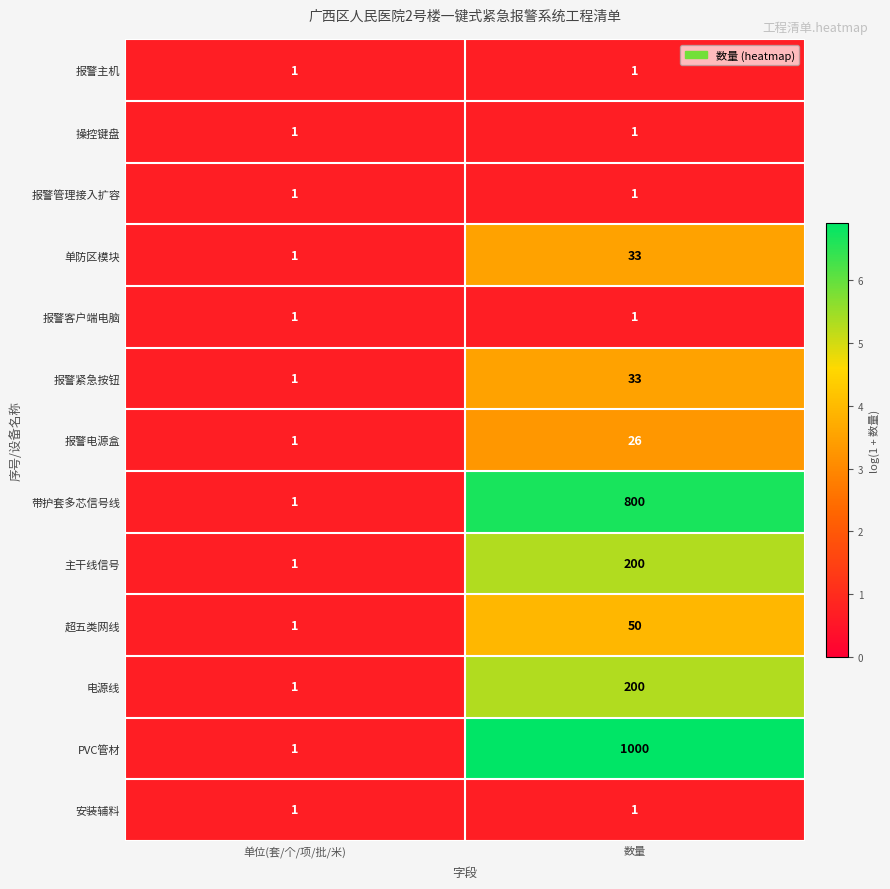

At which category is the sum across all series the highest?

数量